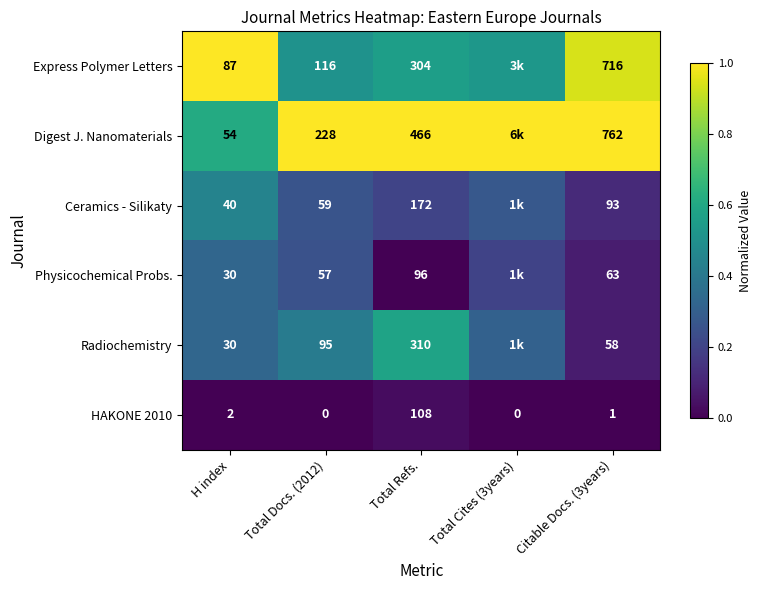

Where is HAKONE 2010 nearest to the value 54?

H index